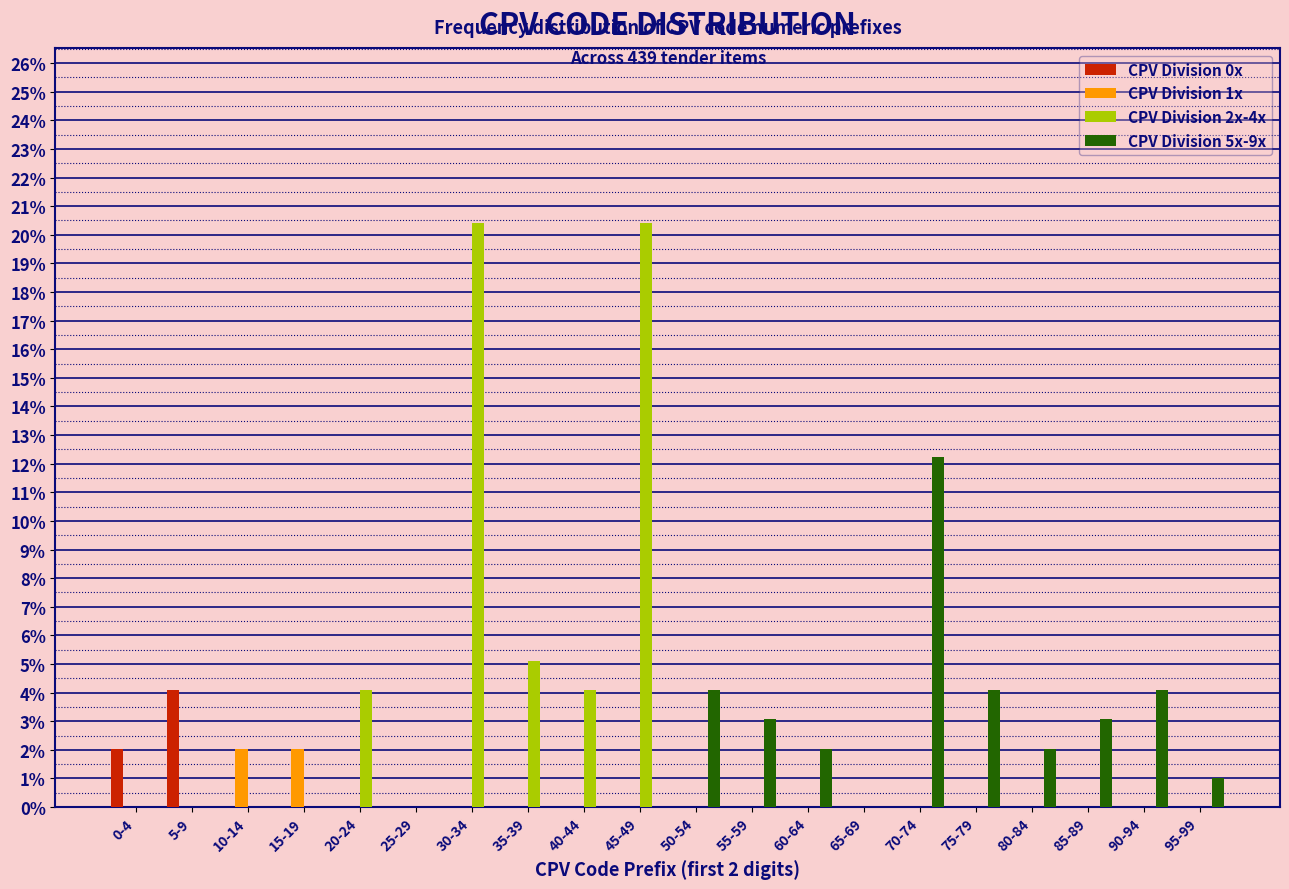

What is the greatest value displayed?

20.4